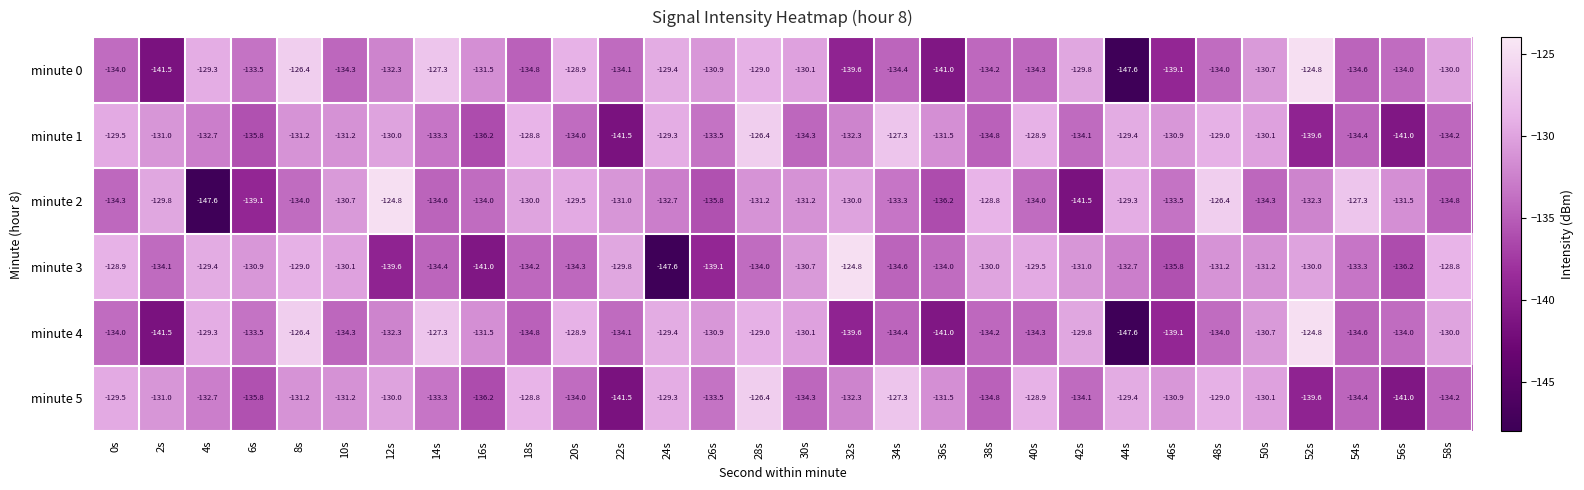

Which series changed the most between 24s and 40s?

minute 3